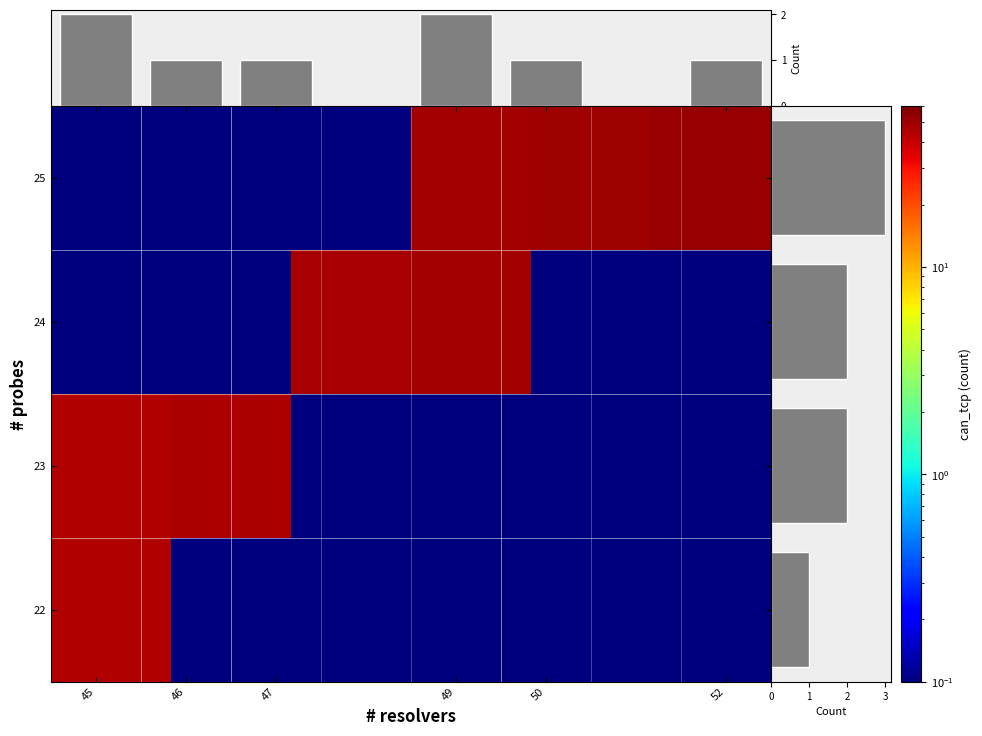

The value of 2017-07-01 at resolvers is 22. True or false?

False